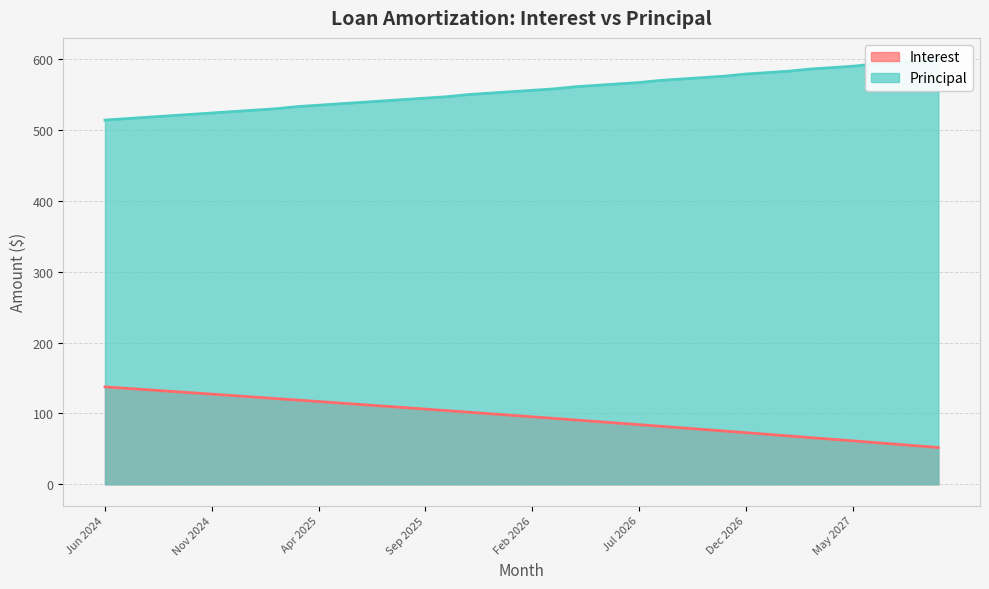

At how many categories does at least one series exceed 444?

40